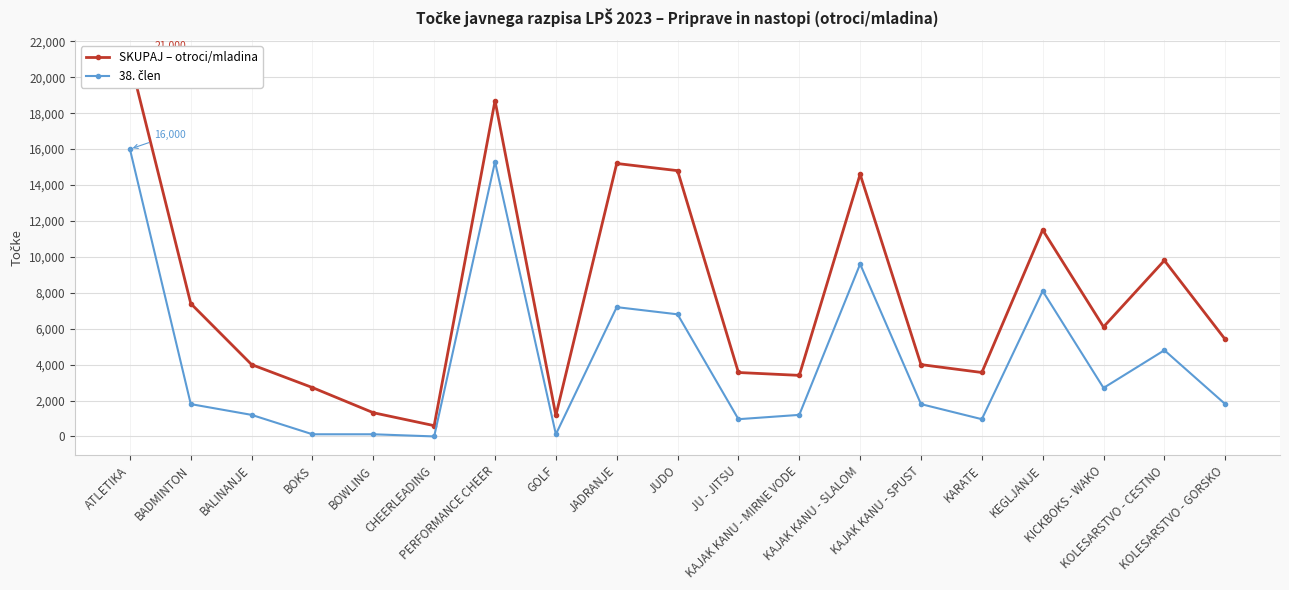

Between KARATE and BOWLING, which is larger?

KARATE